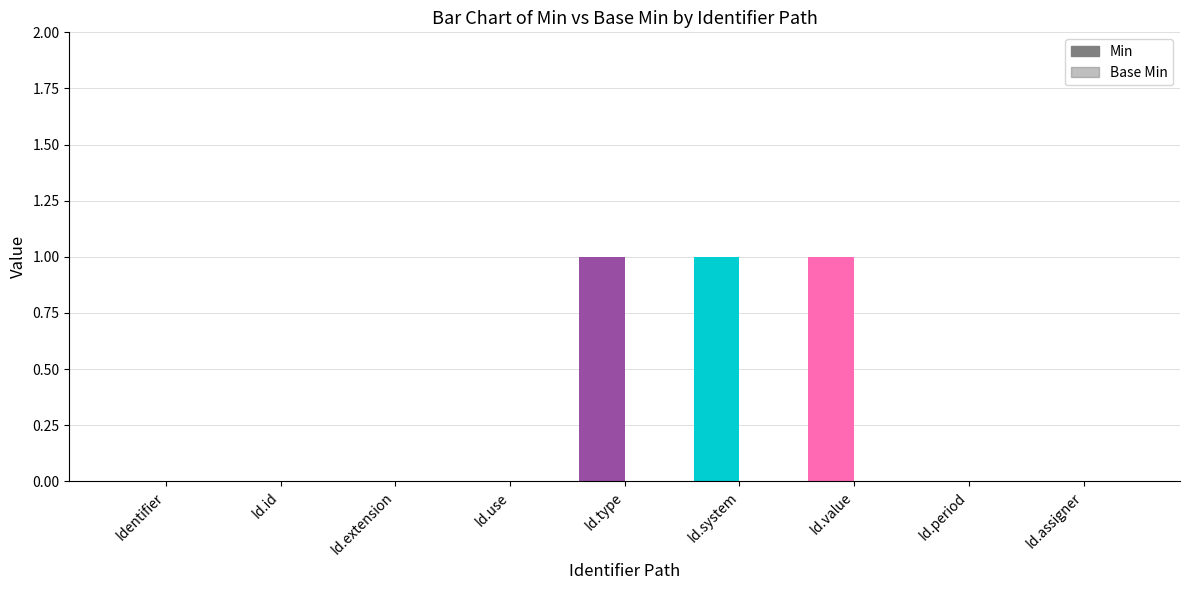

Between Identifier.type and Identifier.use, which is larger?

Identifier.type